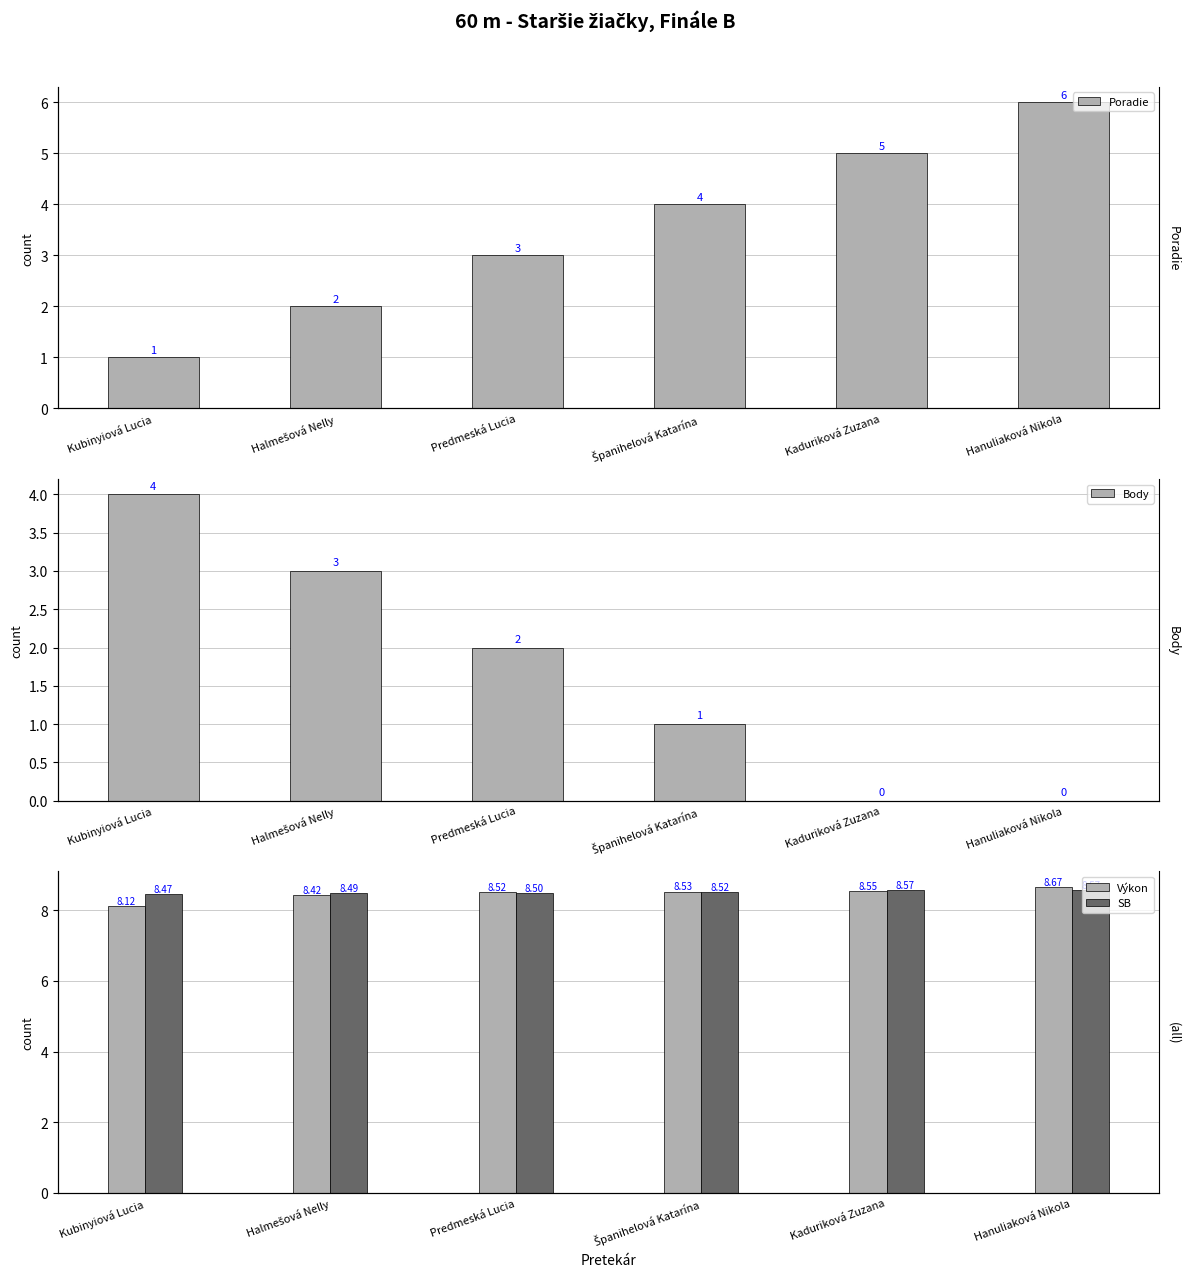

What are all the series names shown in the legend?

Poradie, Body, Výkon, SB